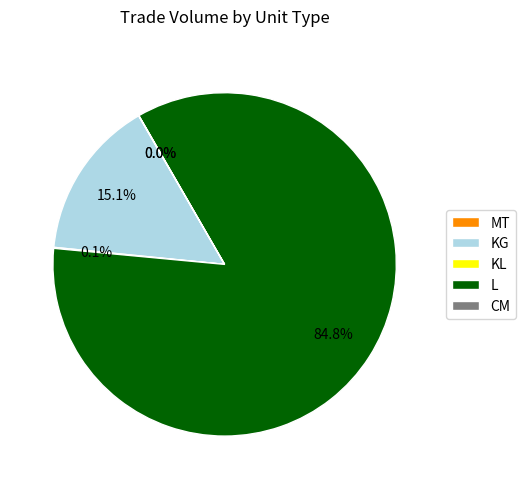

To the nearest percent, what percentage of the pie is L?

85%